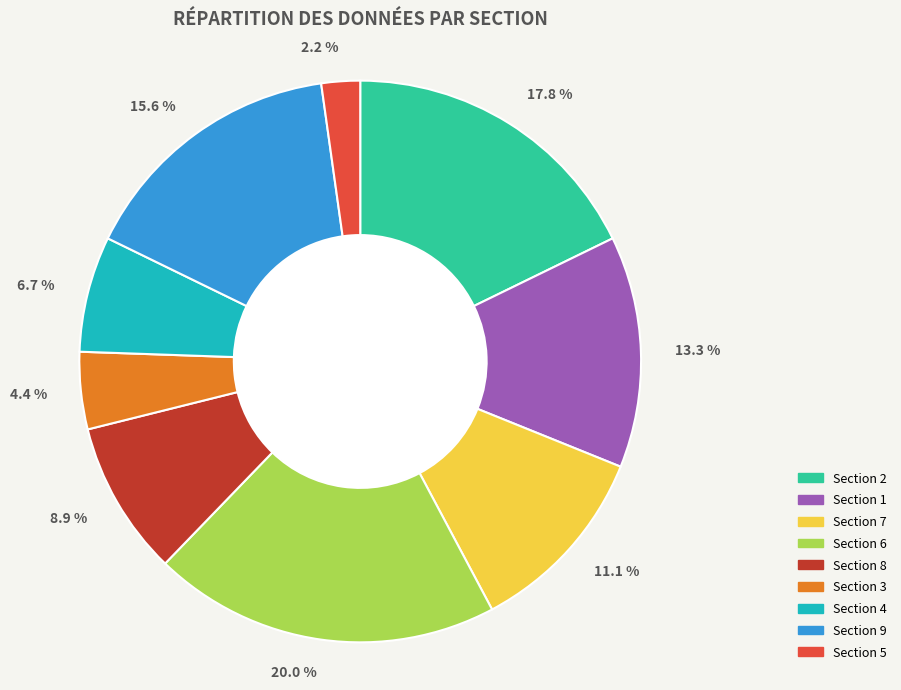

Which has a higher value, 8.9 % or 2.2 %?

8.9 %